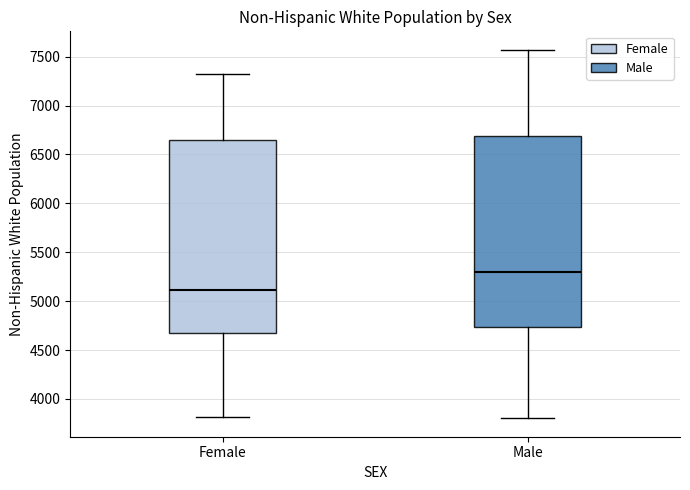

Reading left to right, read every box against the y-axis: the position of its median line, the range the box covers, and the ends of its whiskers. The values are not printed on the chart, so give them approximately, as read against the axis.

Female: median 5100, box 4700 to 6650, whiskers 3800 to 7300
Male: median 5300, box 4750 to 6700, whiskers 3800 to 7550